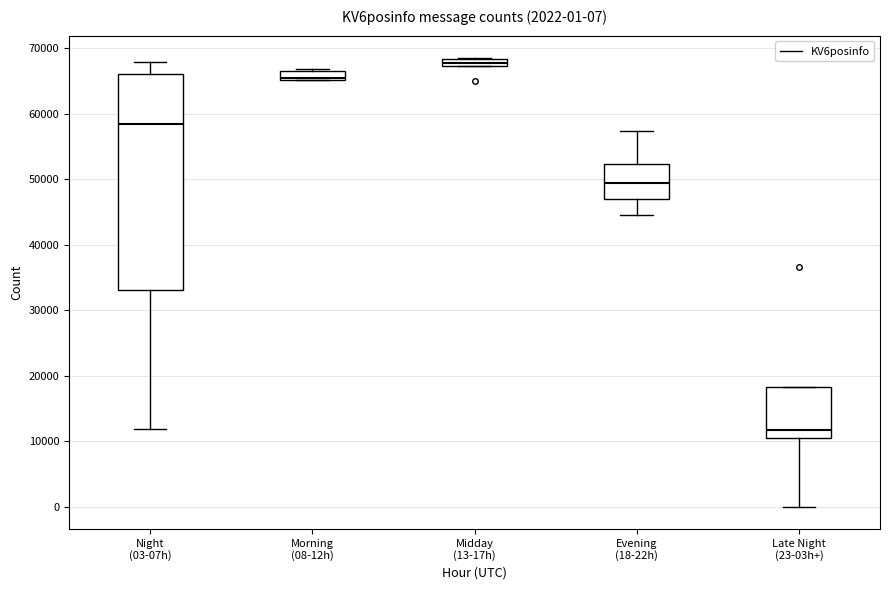

Which box has the lowest median line?

Late Night (23-03h+)